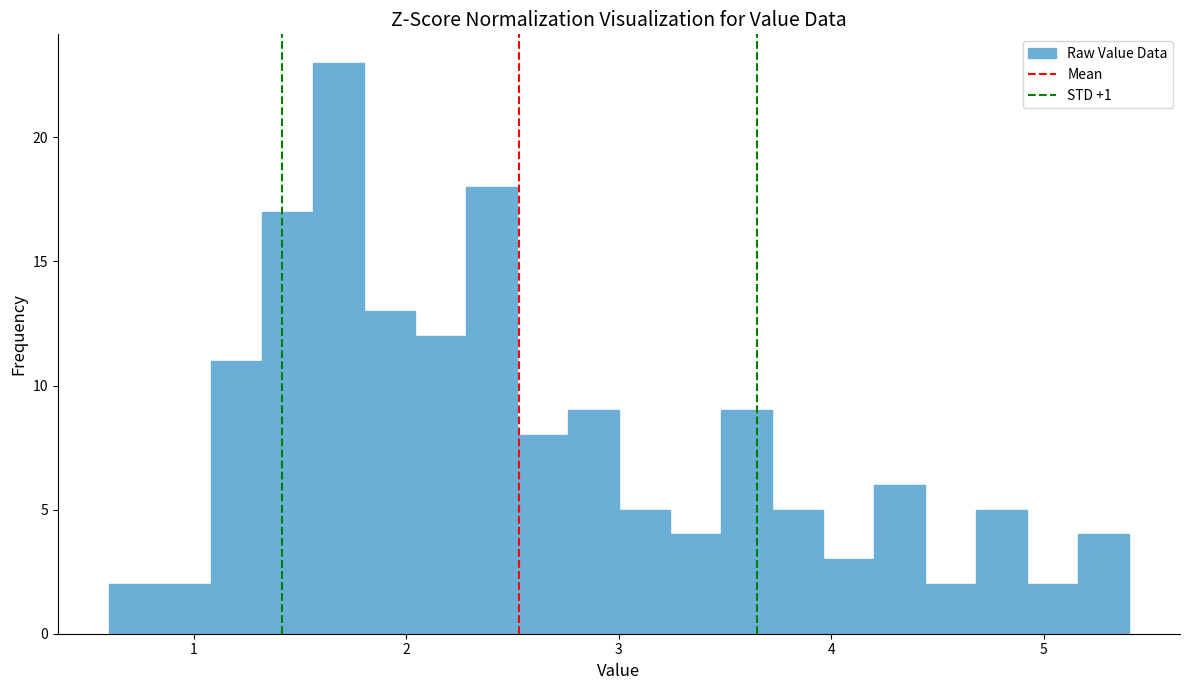

Read against the x-axis, roughly where is the centre of the tallest bar?

1.7